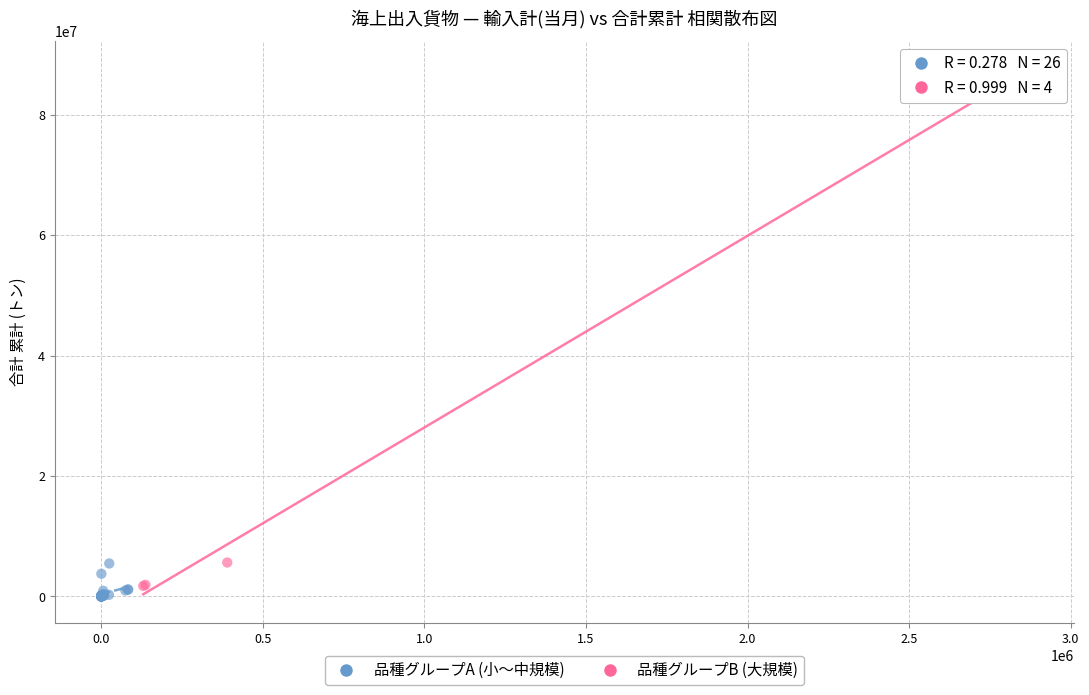

Which series reaches the maximum Y coordinate?

品種グループB (大規模)